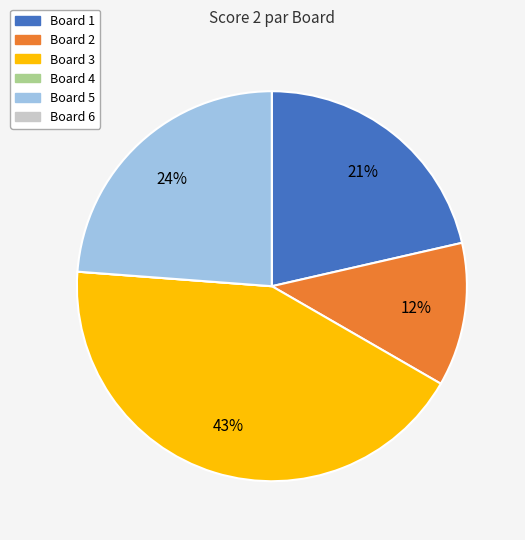

To the nearest percent, what is the difference between the largest and smallest slice percentages?

43%